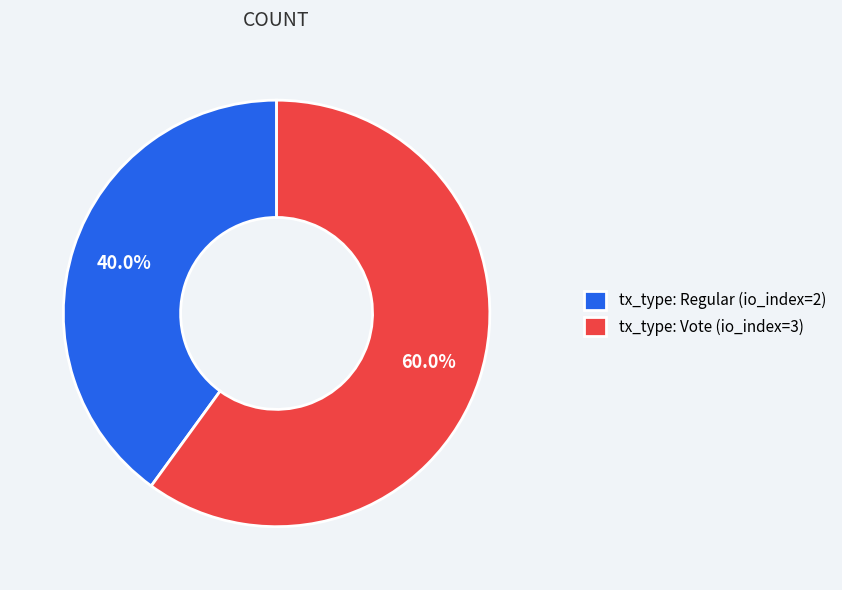

To the nearest percent, what percentage of the pie is tx_type: Regular (io_index=2)?

40%